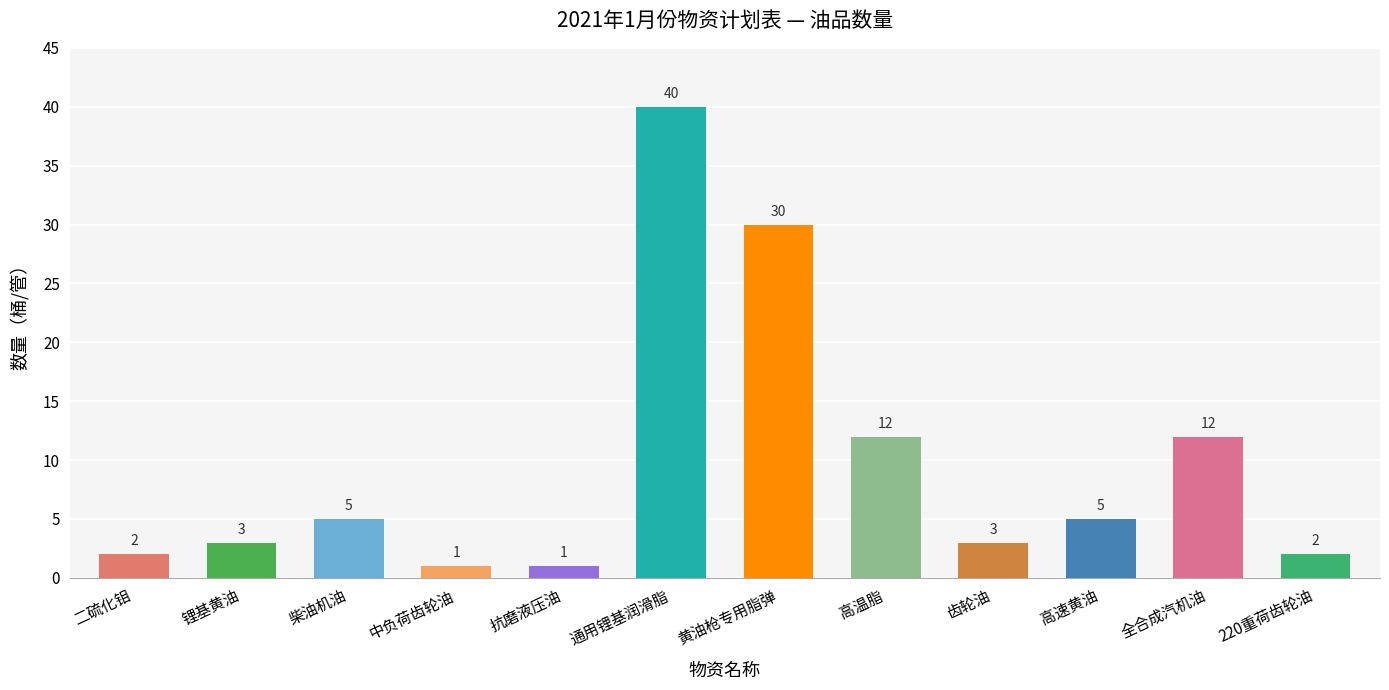

What is the label of the 8th bar from the right?

抗磨液压油